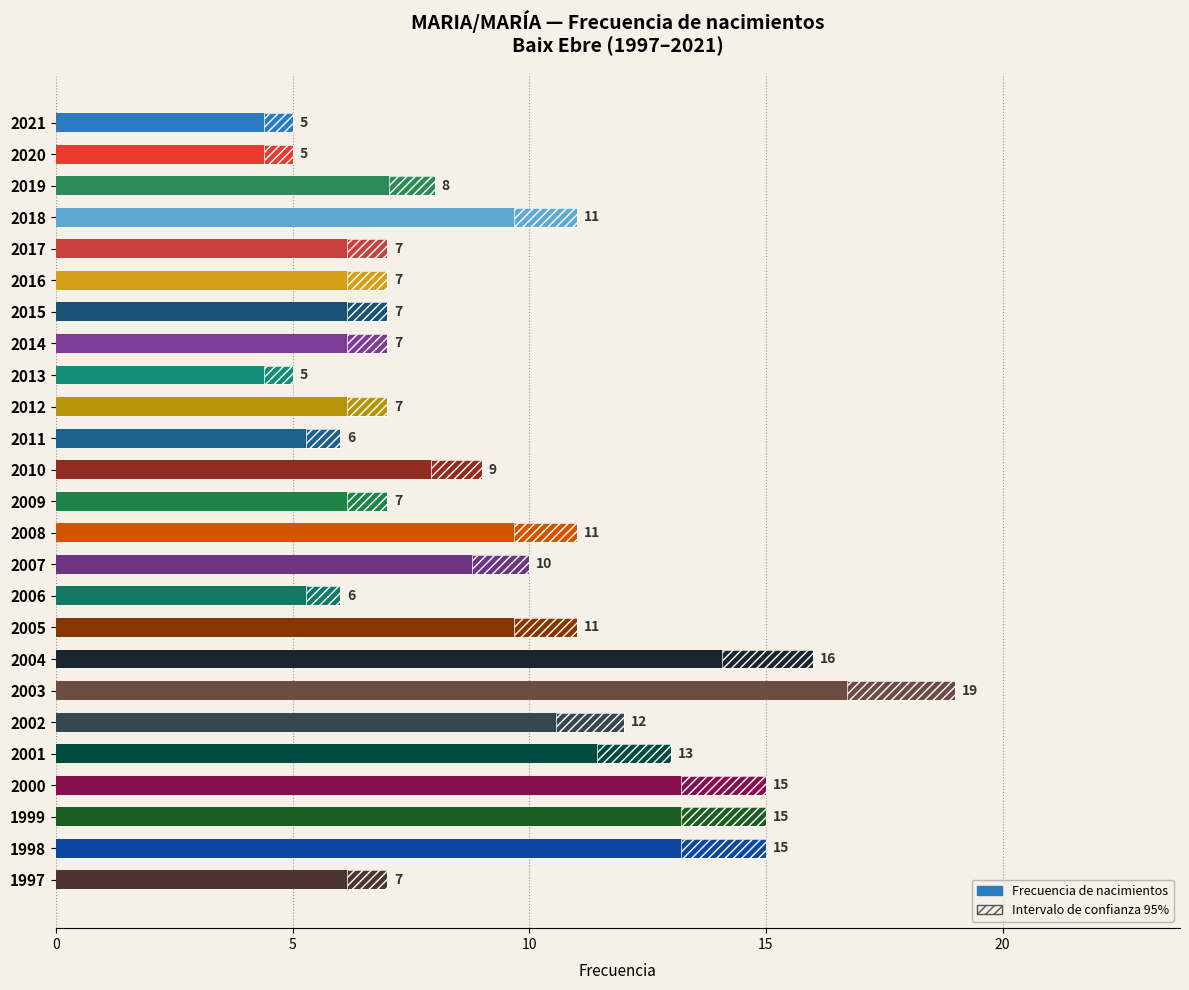

What is the value of the 24th bar from the left?

15